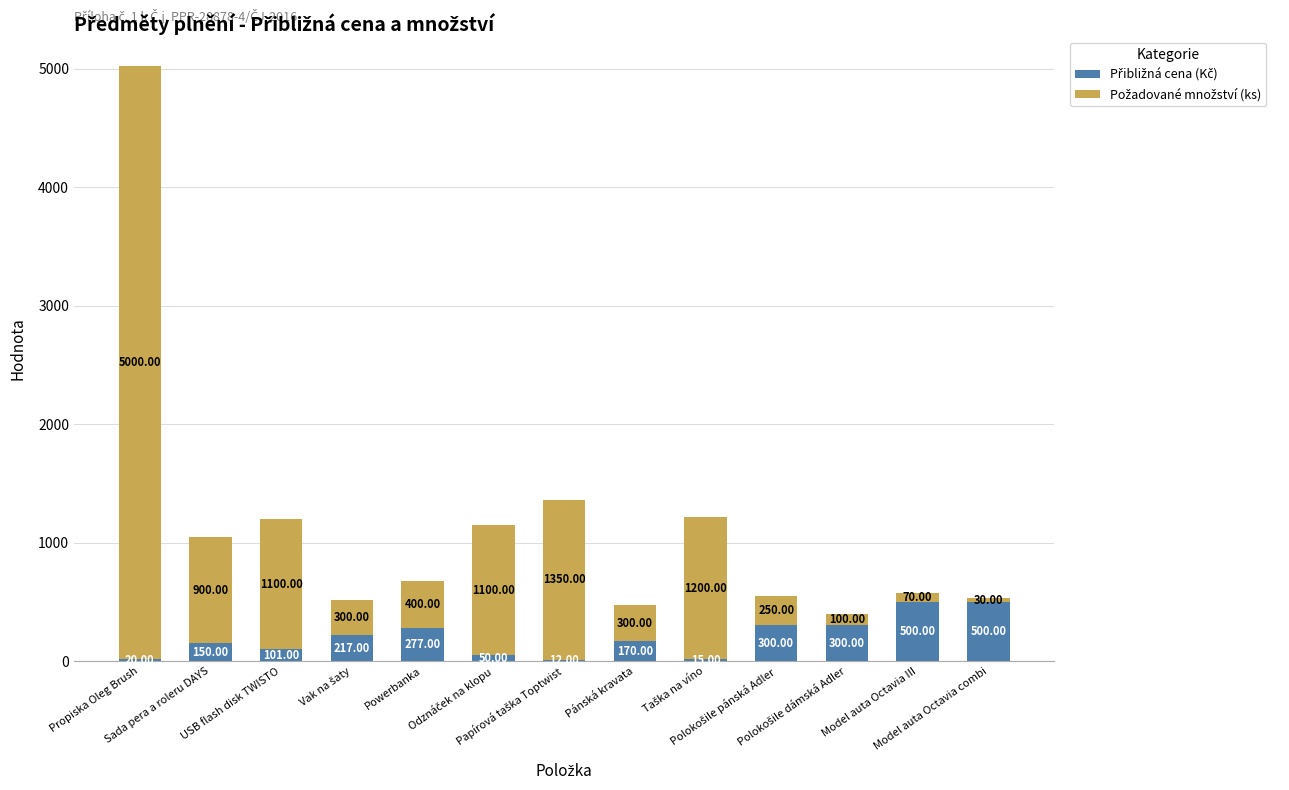

What is the label of the 11th bar from the left?

Polokošile dámská Adler